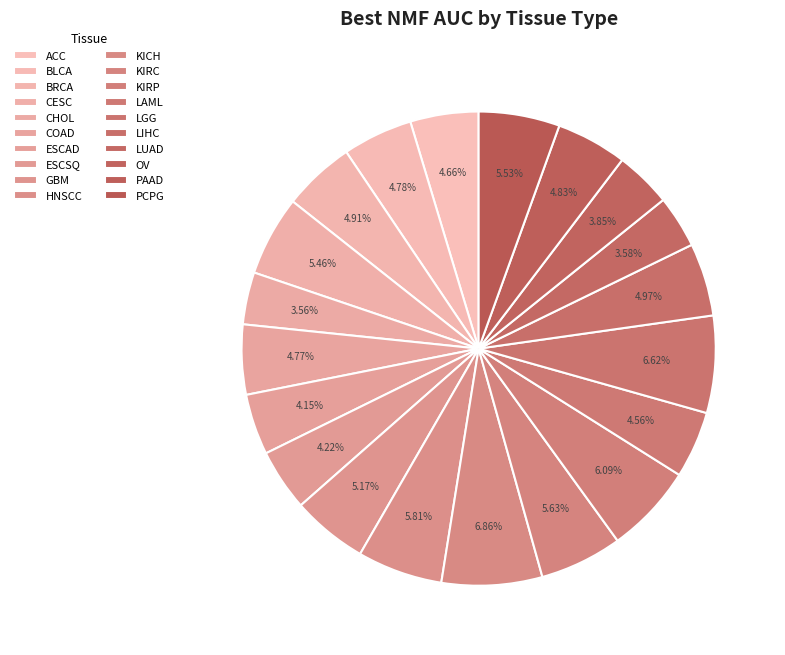

What is the largest slice in the pie chart?

KICH